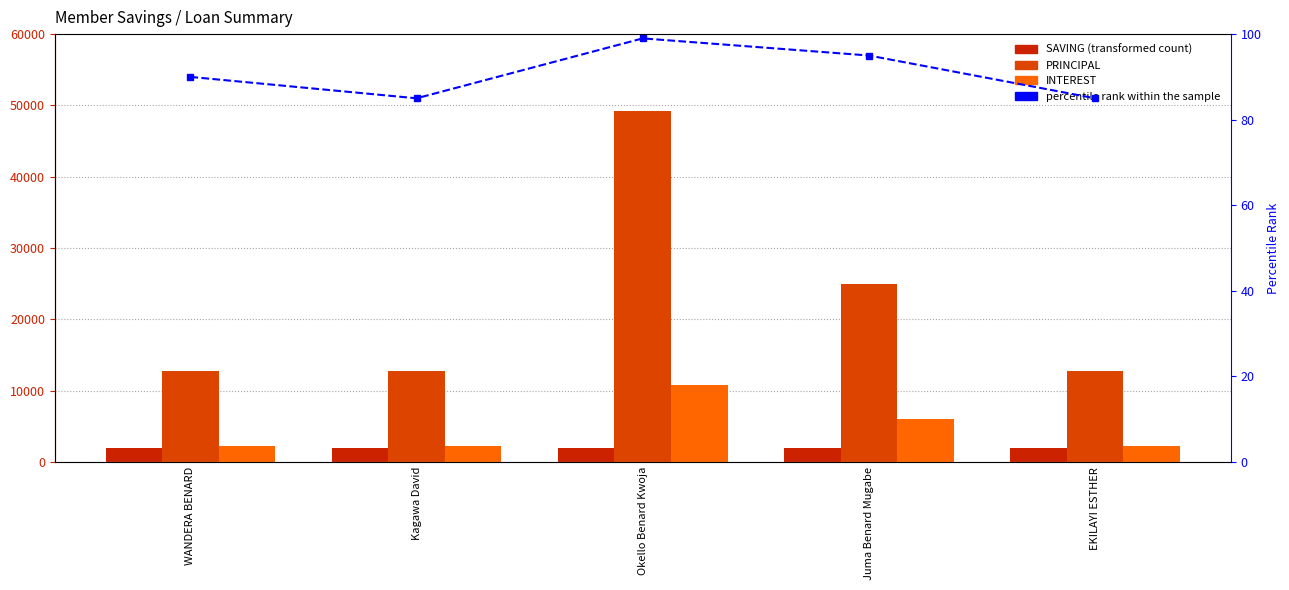

Reading right to left, list all the values displayed in this chart.

SAVING: EKILAYI ESTHER=2000	Juma Benard Mugabe=2000	Okello Benard Kwoja=2000	Kagawa David=2000	WANDERA BENARD=2000
PRINCIPAL: EKILAYI ESTHER=12700	Juma Benard Mugabe=25000	Okello Benard Kwoja=49200	Kagawa David=12700	WANDERA BENARD=12700
INTEREST: EKILAYI ESTHER=2300	Juma Benard Mugabe=6000	Okello Benard Kwoja=10800	Kagawa David=2300	WANDERA BENARD=2300
percentile rank within the sample: EKILAYI ESTHER=85	Juma Benard Mugabe=95	Okello Benard Kwoja=99	Kagawa David=85	WANDERA BENARD=90